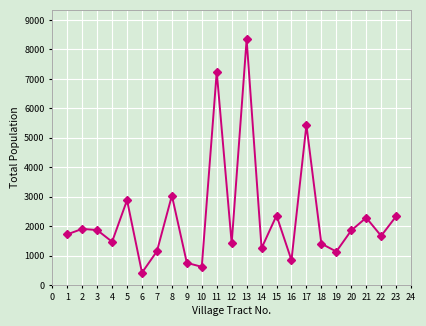

What is the value of the 20th point from the left?

1858